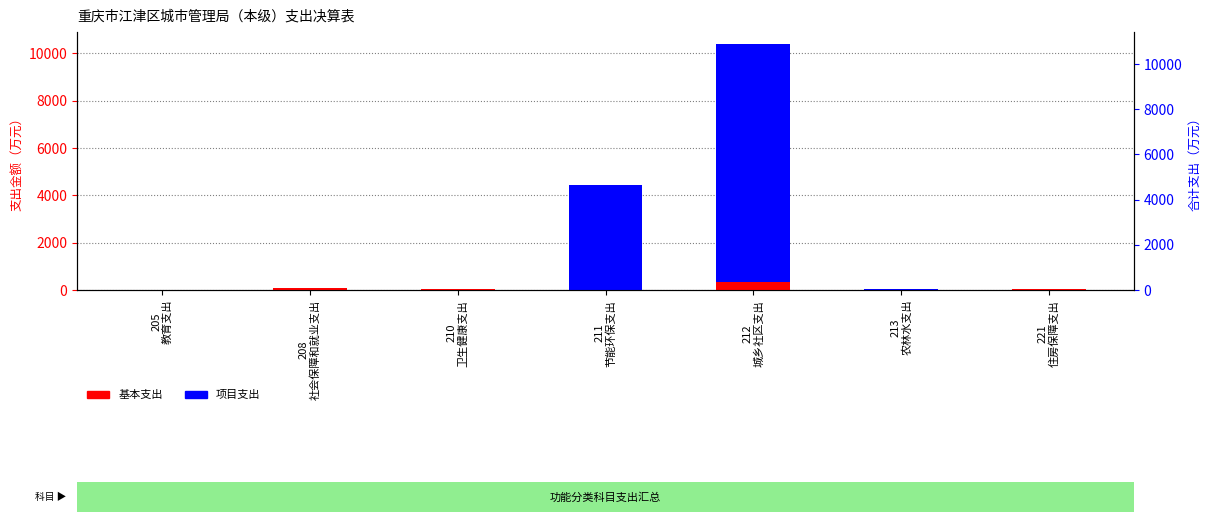

Which has a higher value, 221
住房保障支出 or 205
教育支出?

221
住房保障支出